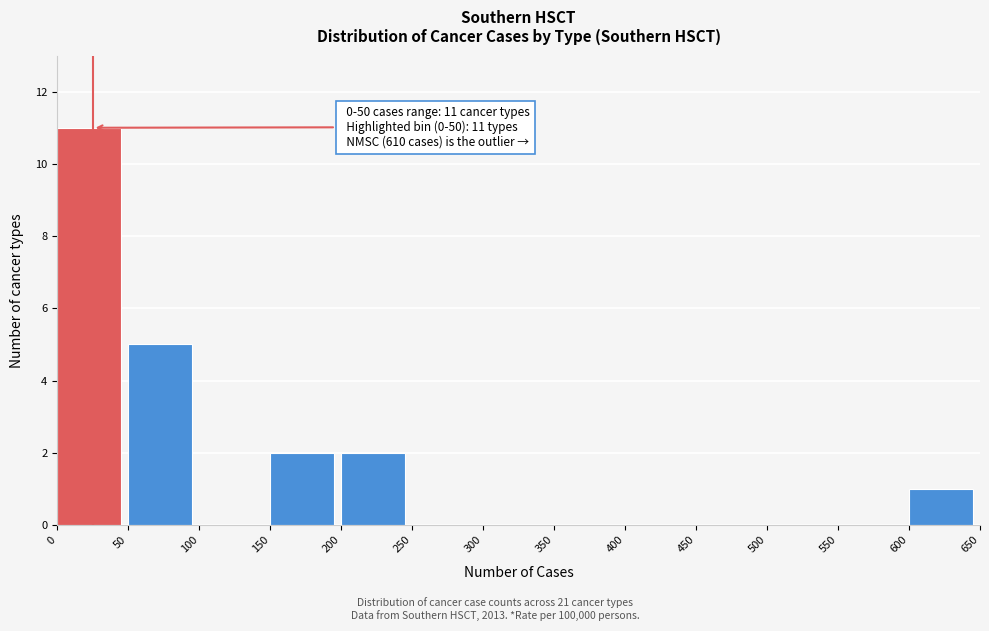

Which range on the x-axis has the tallest bar?

0 to 50